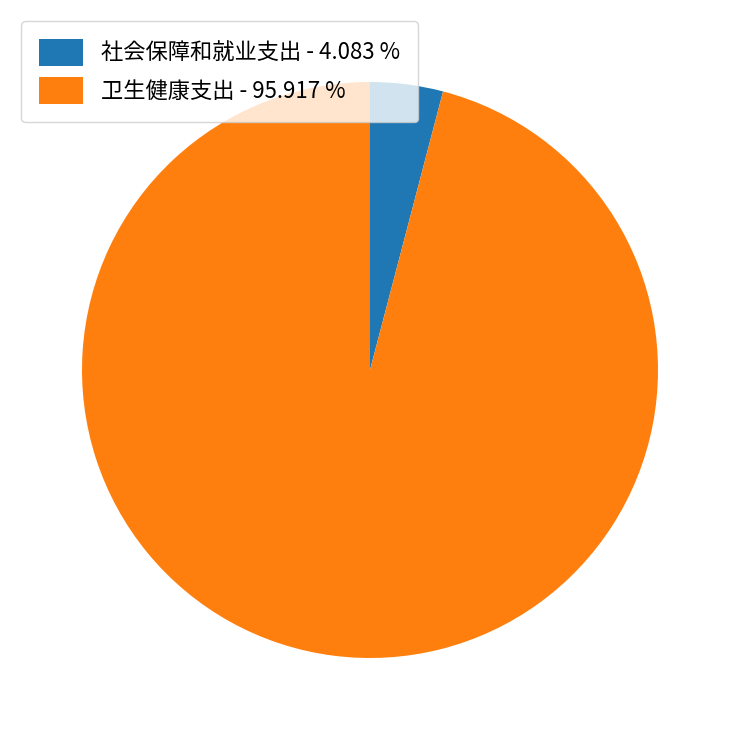

Which has a higher value, 社会保障和就业支出 - 4.083 % or 卫生健康支出 - 95.917 %?

卫生健康支出 - 95.917 %